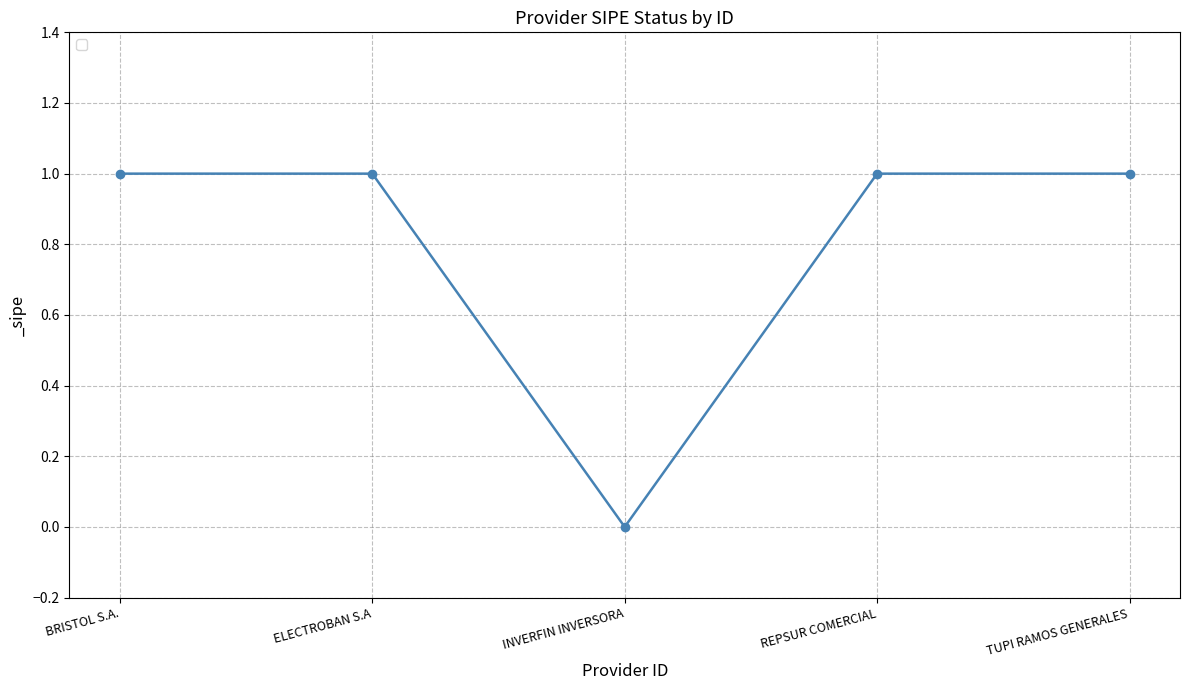

How many interior local valleys (lower than both neighbors) does the data have?

1